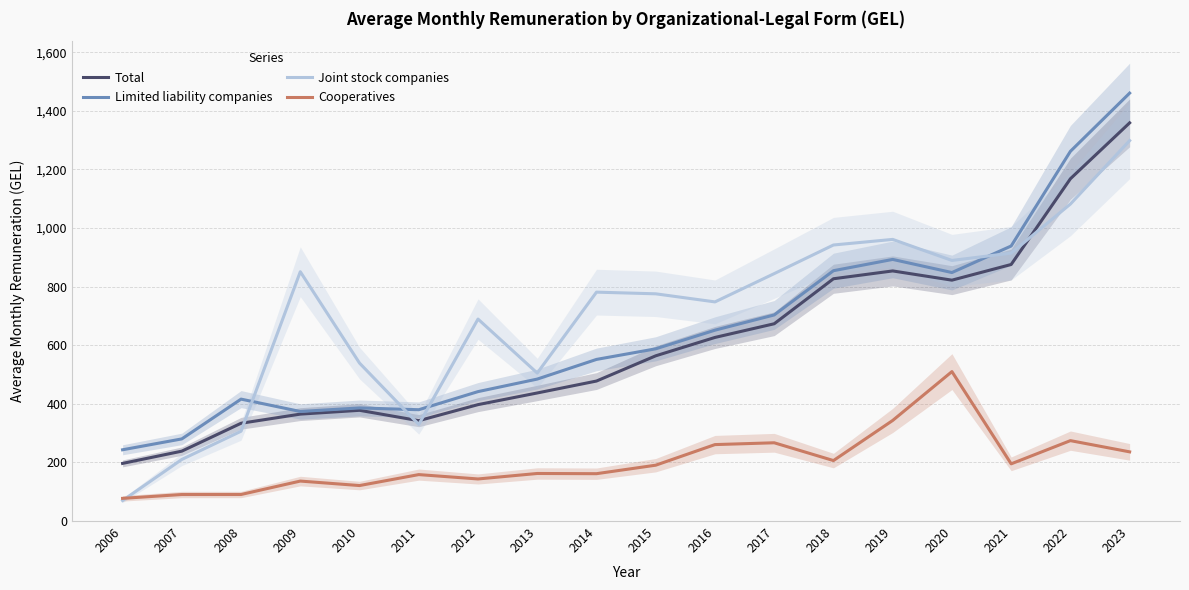

At how many categories does at least one series exceed 592?

12